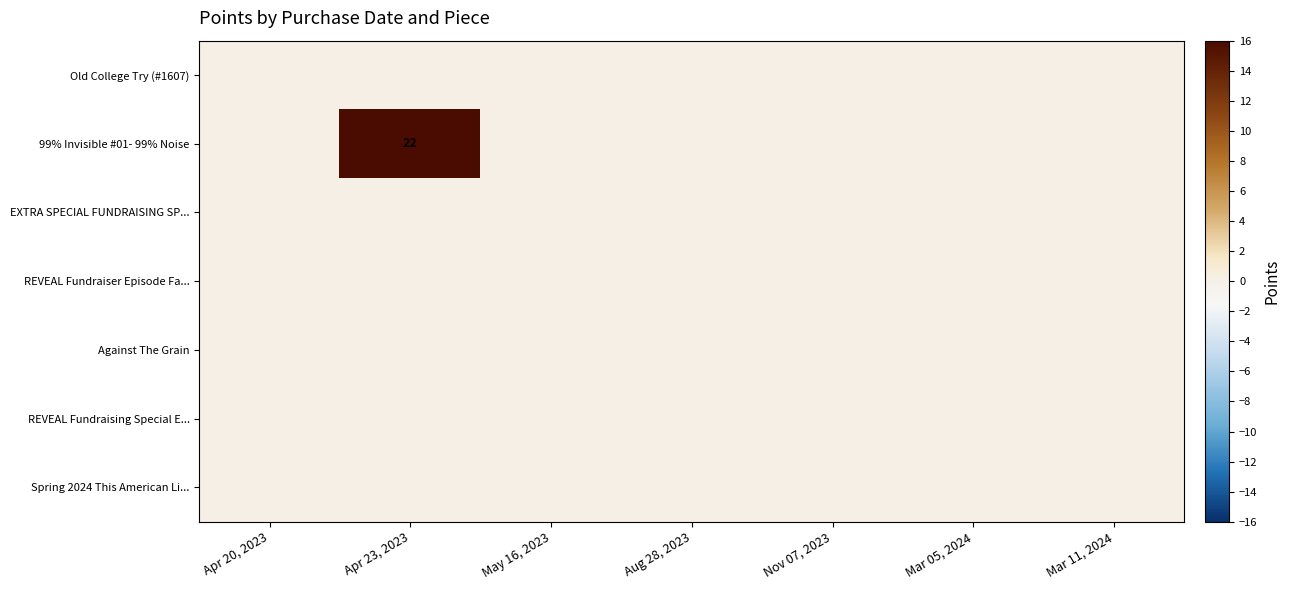

Which label corresponds to the smallest value in the chart?

Apr 20, 2023